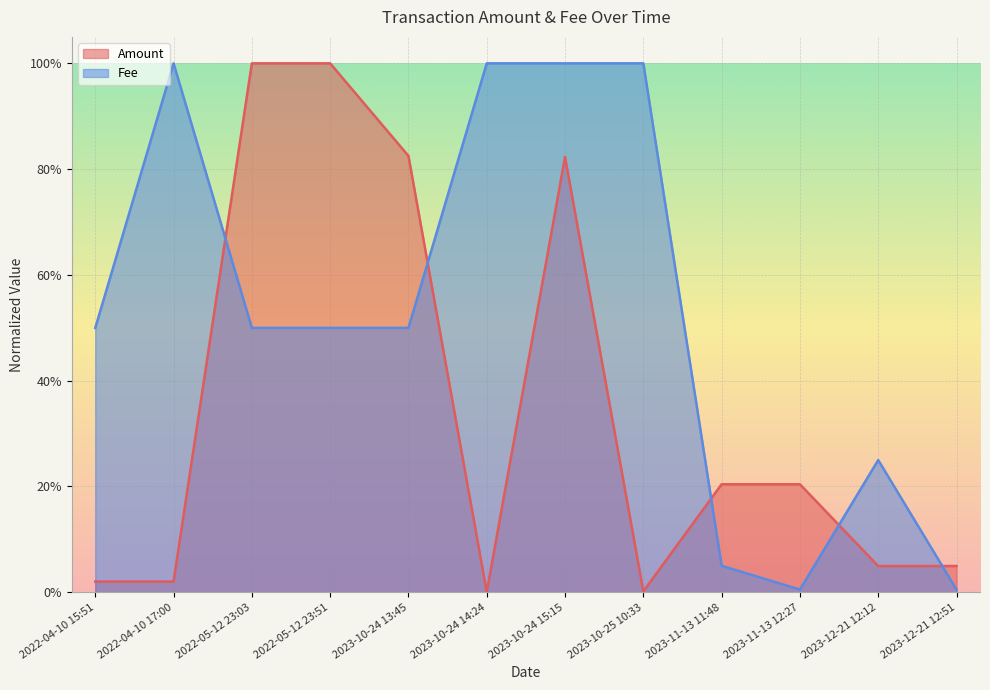

What is the difference between the maximum and minimum values in the Amount series?

1.0